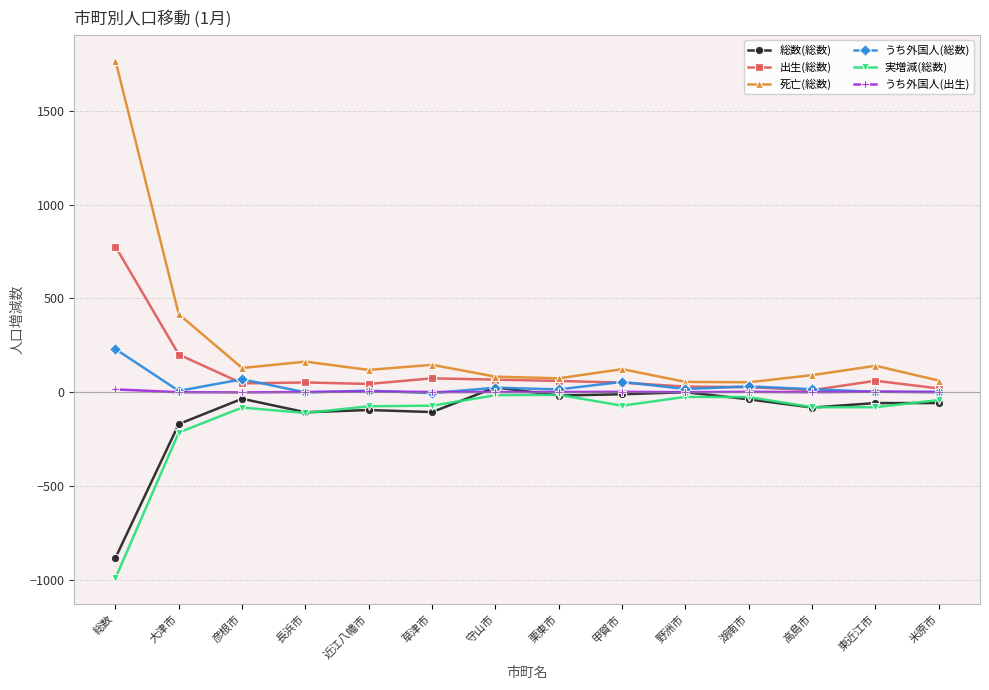

What are all the series names shown in the legend?

総数(総数), 出生(総数), 死亡(総数), うち外国人(総数), 実増減(総数), うち外国人(出生)